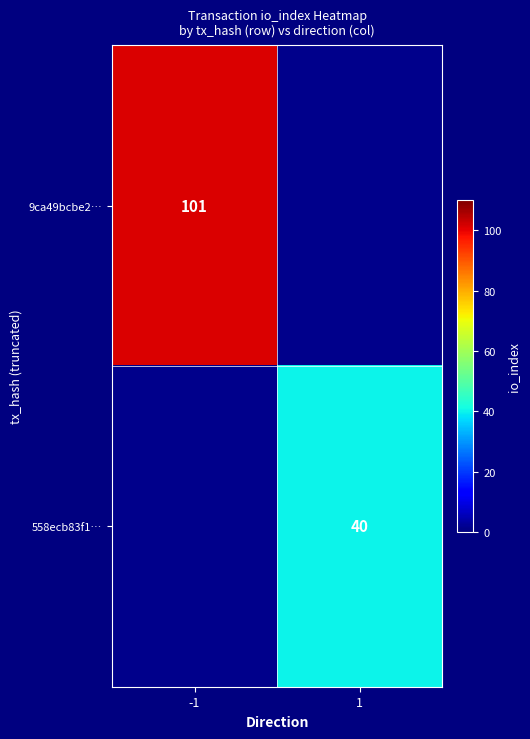

The 558ecb83f1… series shows 68.3 at 1. True or false?

False